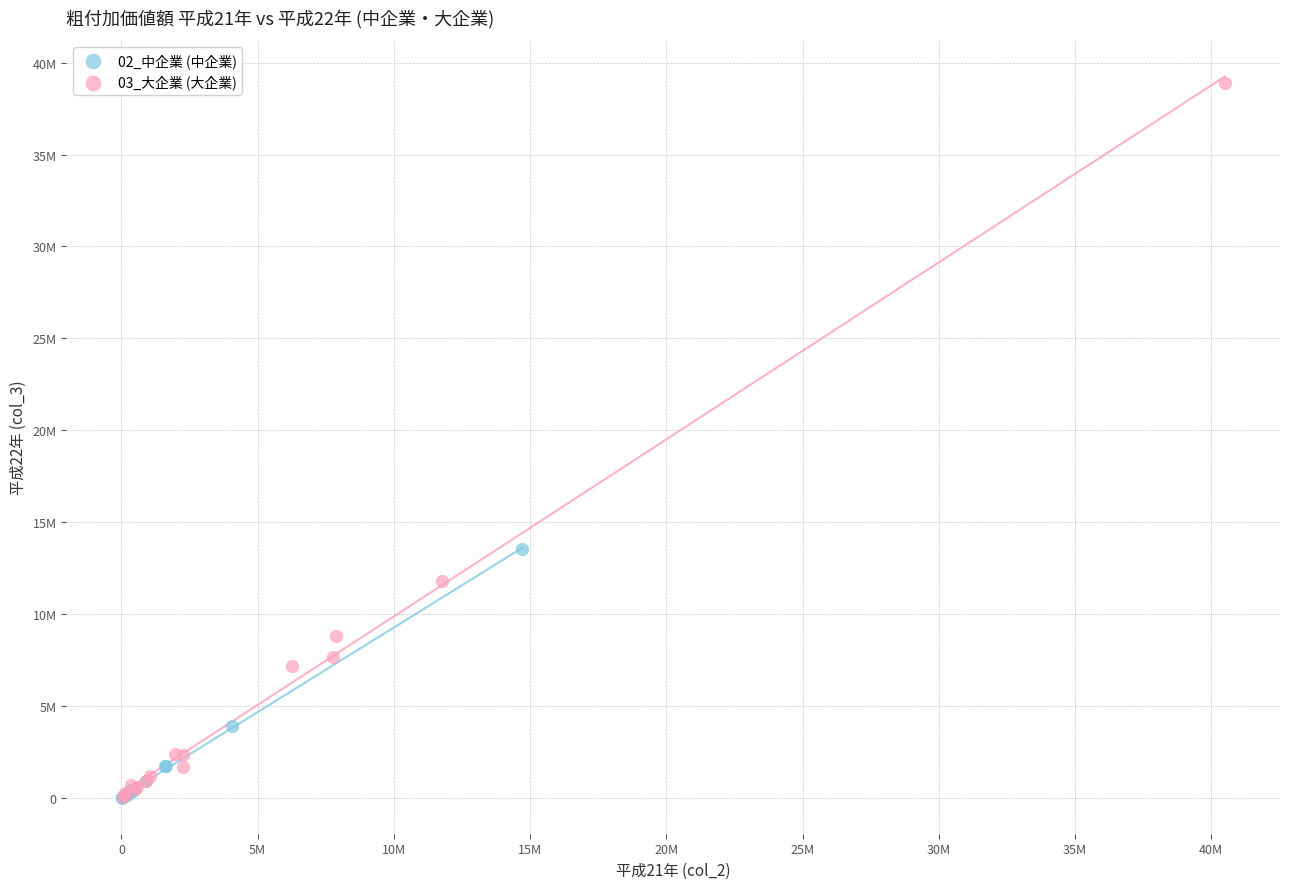

Which series reaches the maximum Y coordinate?

03_大企業 (大企業)